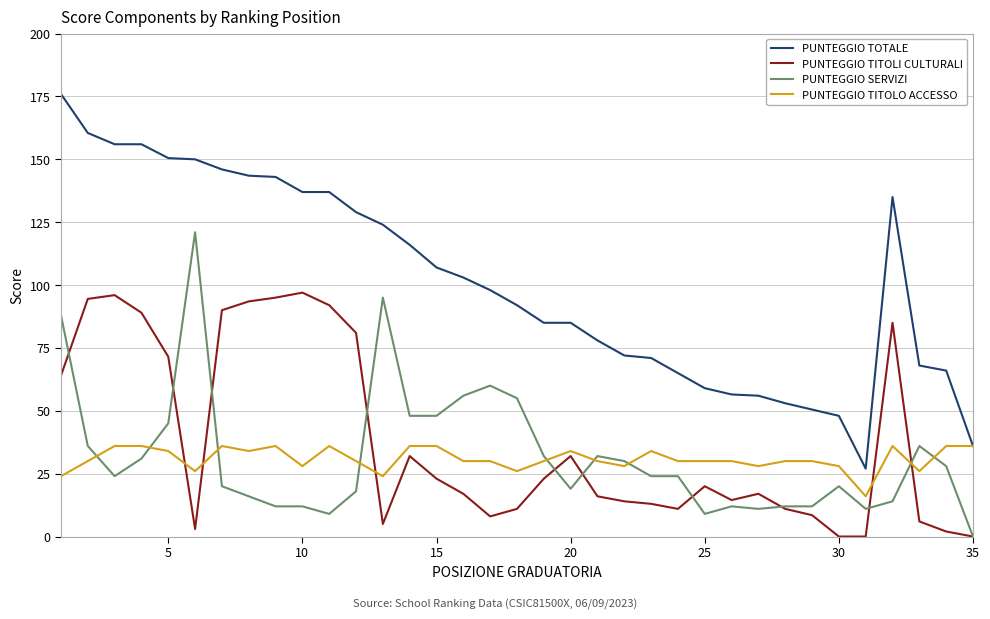

Rank the series by their maximum value, from highest to lowest.

PUNTEGGIO TOTALE, PUNTEGGIO SERVIZI, PUNTEGGIO TITOLI CULTURALI, PUNTEGGIO TITOLO ACCESSO